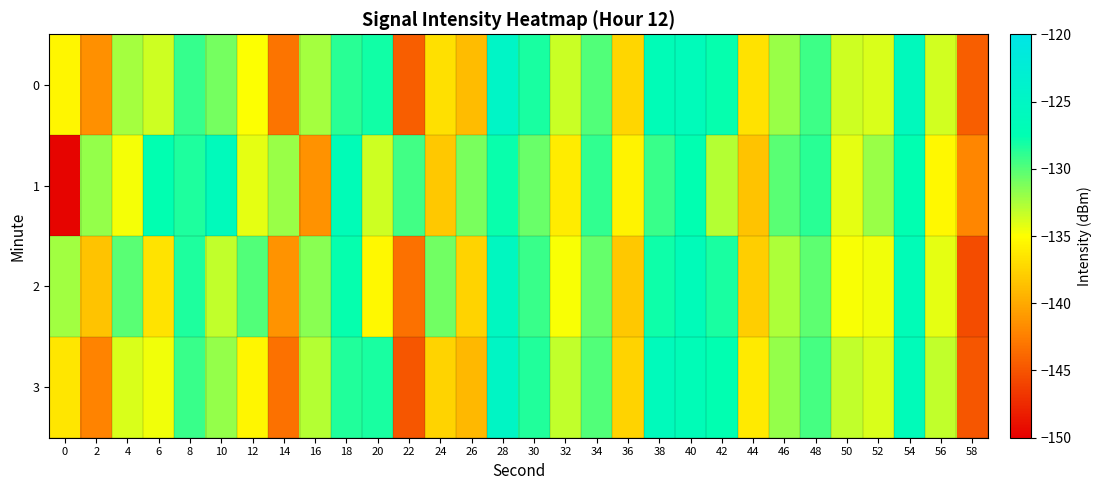

Reading left to right, list all the values displayed in this chart.

0: 0=-135.5	2=-141.5	4=-132.3	6=-133.5	8=-129.0	10=-131.0	12=-134.9	14=-143.1	16=-132.4	18=-128.8	20=-128.0	22=-144.4	24=-136.8	26=-139.0	28=-124.6	30=-128.2	32=-133.4	34=-129.9	36=-137.4	38=-126.9	40=-126.3	42=-127.6	44=-136.7	46=-132.0	48=-129.3	50=-133.5	52=-133.9	54=-126.0	56=-133.7	58=-144.5
1: 0=-149.7	2=-131.8	4=-134.7	6=-127.5	8=-128.4	10=-126.2	12=-134.2	14=-132.1	16=-141.4	18=-126.9	20=-133.5	22=-129.4	24=-138.2	26=-131.0	28=-127.8	30=-130.7	32=-136.1	34=-128.9	36=-135.7	38=-129.2	40=-127.5	42=-132.8	44=-138.4	46=-130.1	48=-128.8	50=-134.2	52=-132.0	54=-127.5	56=-135.4	58=-142.1
2: 0=-132.2	2=-138.4	4=-130.1	6=-136.5	8=-128.4	10=-133.2	12=-129.9	14=-141.2	16=-131.5	18=-127.7	20=-135.4	22=-143.2	24=-130.9	26=-137.5	28=-125.4	30=-129.2	32=-134.9	34=-130.5	36=-138.2	38=-127.9	40=-126.5	42=-128.2	44=-137.9	46=-132.5	48=-130.2	50=-134.9	52=-134.5	54=-126.9	56=-134.2	58=-145.5
3: 0=-136.4	2=-142.2	4=-133.9	6=-134.5	8=-129.2	10=-131.9	12=-135.5	14=-143.2	16=-132.9	18=-128.5	20=-128.2	22=-144.9	24=-137.5	26=-139.2	28=-124.9	30=-128.5	32=-133.2	34=-129.9	36=-137.5	38=-126.2	40=-126.9	42=-127.5	44=-136.2	46=-131.9	48=-129.5	50=-133.2	52=-133.9	54=-126.5	56=-133.2	58=-144.9